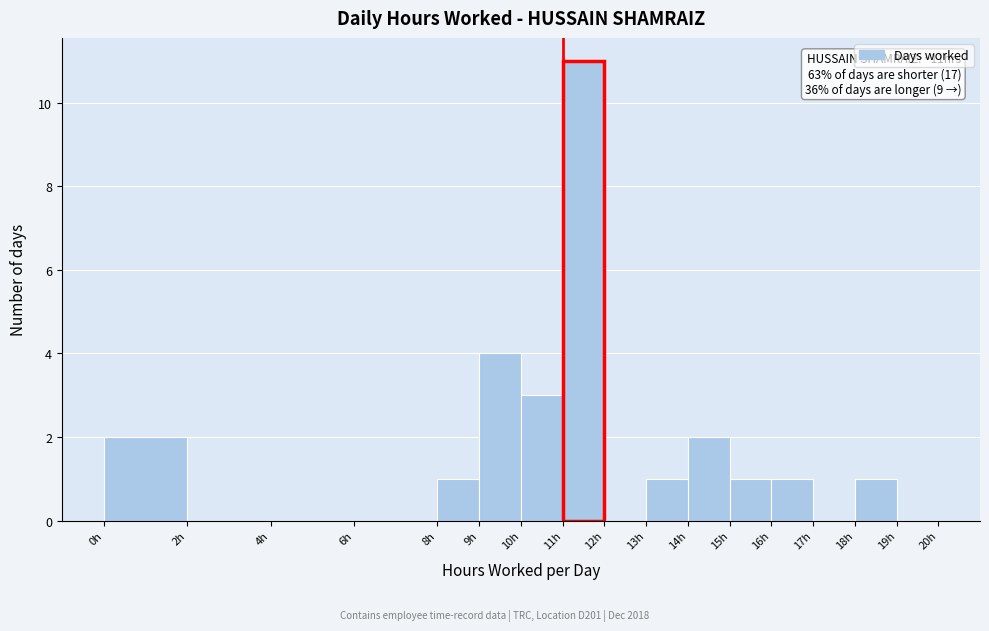

Over which range of the x-axis is the bar tallest?

11 to 12